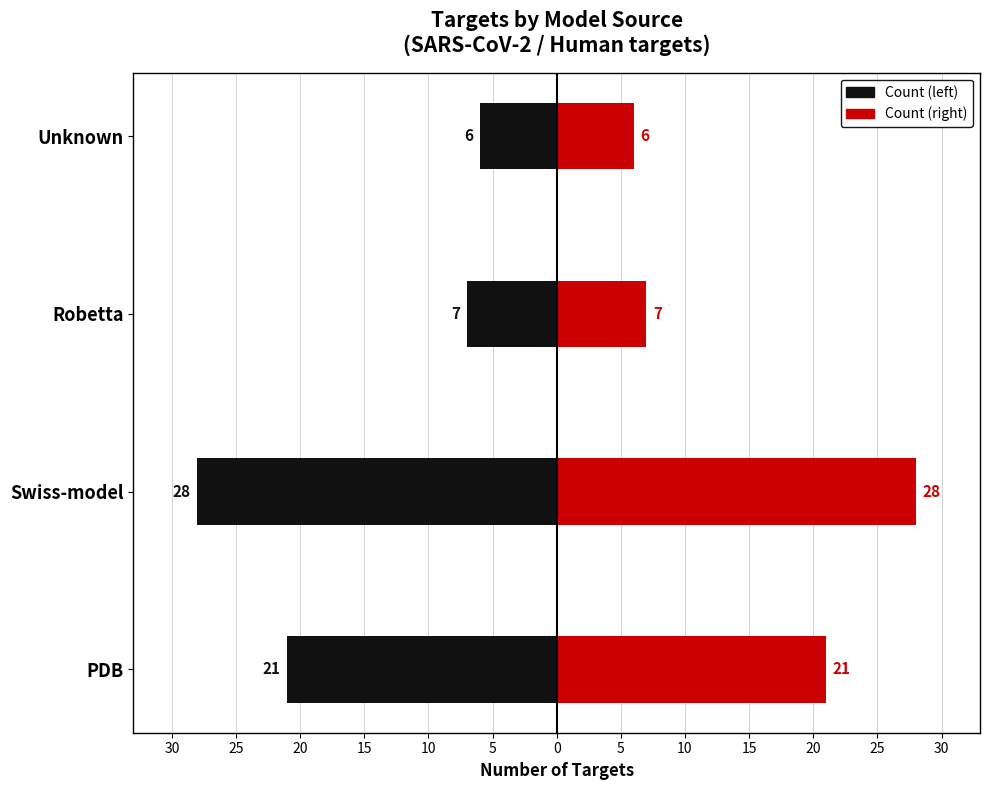

What are all the series names shown in the legend?

Count (left), Count (right)